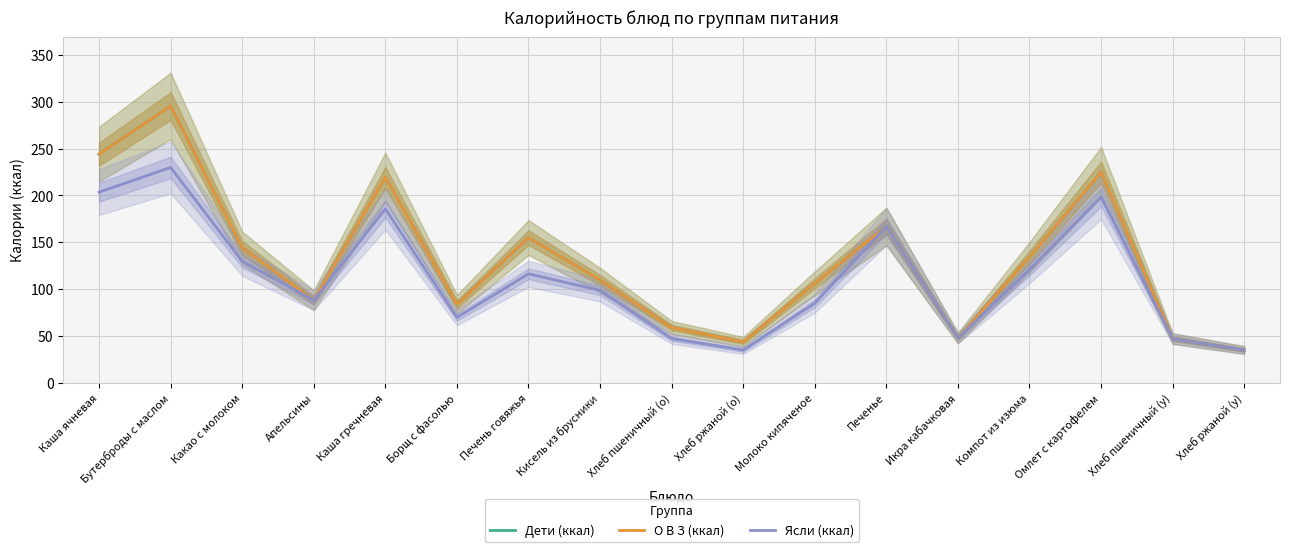

Reading left to right, transcribe all the data shown in this chart.

Дети (ккал): Каша ячневая=244.1	Бутерброды с маслом=295.5	Какао с молоком=144.0	Апельсины=88.0	Каша гречневая=219.3	Борщ с фасолью=83.5	Печень говяжья=154.9	Кисель из брусники=109.4	Хлеб пшеничный (о)=58.8	Хлеб ржаной (о)=43.5	Молоко кипяченое=106.0	Печенье=166.8	Икра кабачковая=47.6	Компот из изюма=134.0	Омлет с картофелем=224.7	Хлеб пшеничный (у)=47.0	Хлеб ржаной (у)=34.8
О В З (ккал): Каша ячневая=244.1	Бутерброды с маслом=295.5	Какао с молоком=144.0	Апельсины=88.0	Каша гречневая=219.3	Борщ с фасолью=83.5	Печень говяжья=154.9	Кисель из брусники=109.4	Хлеб пшеничный (о)=58.8	Хлеб ржаной (о)=43.5	Молоко кипяченое=106.0	Печенье=166.8	Икра кабачковая=47.6	Компот из изюма=134.0	Омлет с картофелем=224.7	Хлеб пшеничный (у)=47.0	Хлеб ржаной (у)=34.8
Ясли (ккал): Каша ячневая=203.4	Бутерброды с маслом=229.8	Какао с молоком=129.6	Апельсины=88.0	Каша гречневая=185.6	Борщ с фасолью=69.6	Печень говяжья=116.2	Кисель из брусники=98.5	Хлеб пшеничный (о)=47.0	Хлеб ржаной (о)=34.8	Молоко кипяченое=84.8	Печенье=166.8	Икра кабачковая=47.6	Компот из изюма=120.6	Омлет с картофелем=198.3	Хлеб пшеничный (у)=47.0	Хлеб ржаной (у)=34.8